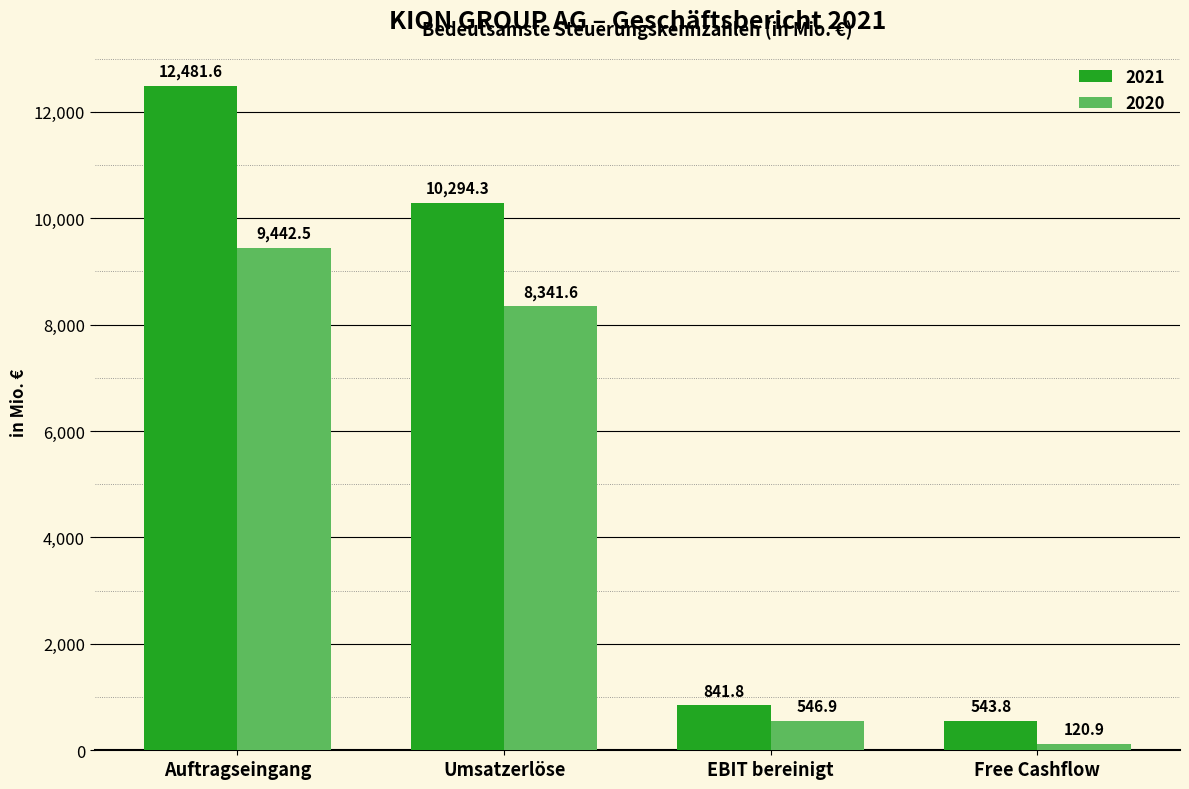

What is the minimum value shown in the chart?

120.9